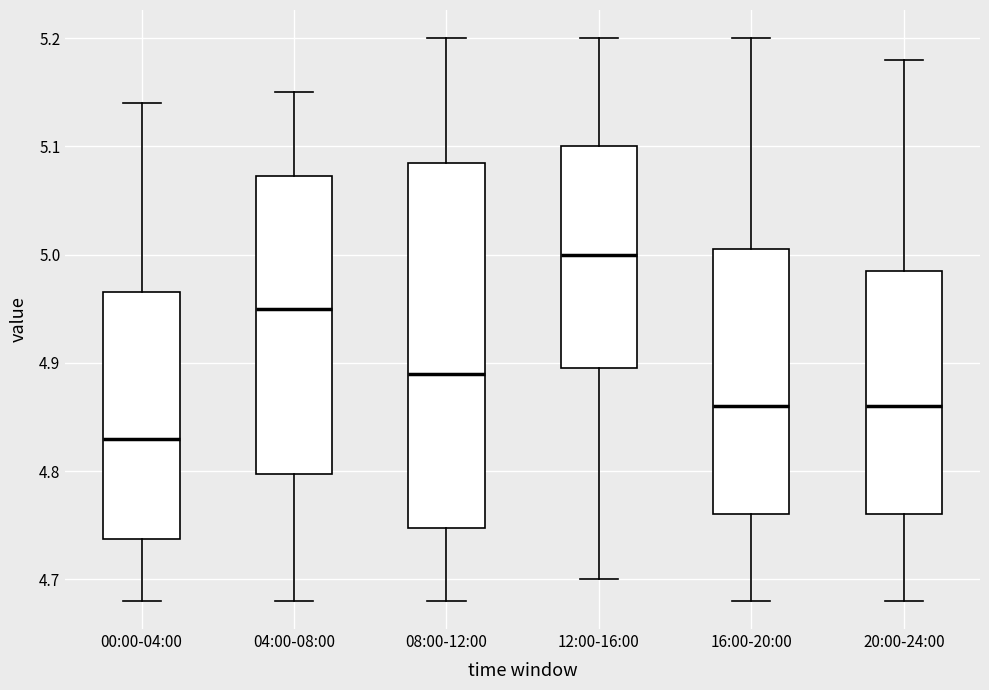

Reading left to right, read every box against the y-axis: the position of its median line, the range the box covers, and the ends of its whiskers. The values are not printed on the chart, so give them approximately, as read against the axis.

00:00-04:00: median 4.83, box 4.74 to 4.97, whiskers 4.68 to 5.14
04:00-08:00: median 4.95, box 4.80 to 5.07, whiskers 4.68 to 5.15
08:00-12:00: median 4.89, box 4.75 to 5.09, whiskers 4.68 to 5.20
12:00-16:00: median 5.00, box 4.90 to 5.10, whiskers 4.70 to 5.20
16:00-20:00: median 4.86, box 4.76 to 5.01, whiskers 4.68 to 5.20
20:00-24:00: median 4.86, box 4.76 to 4.99, whiskers 4.68 to 5.18